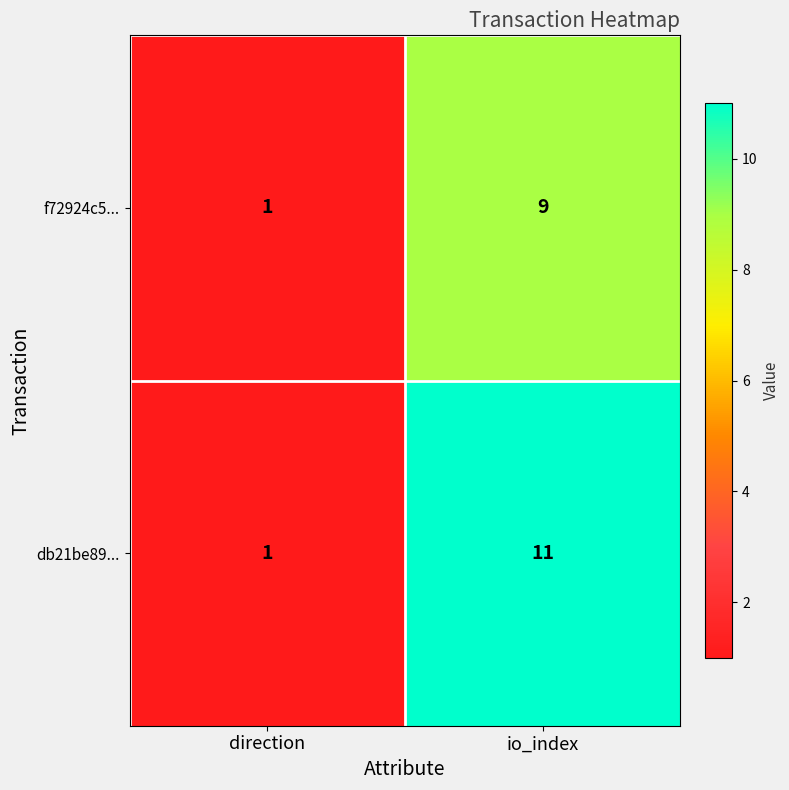

Reading left to right, transcribe all the data shown in this chart.

f72924c5...: direction=1	io_index=9
db21be89...: direction=1	io_index=11